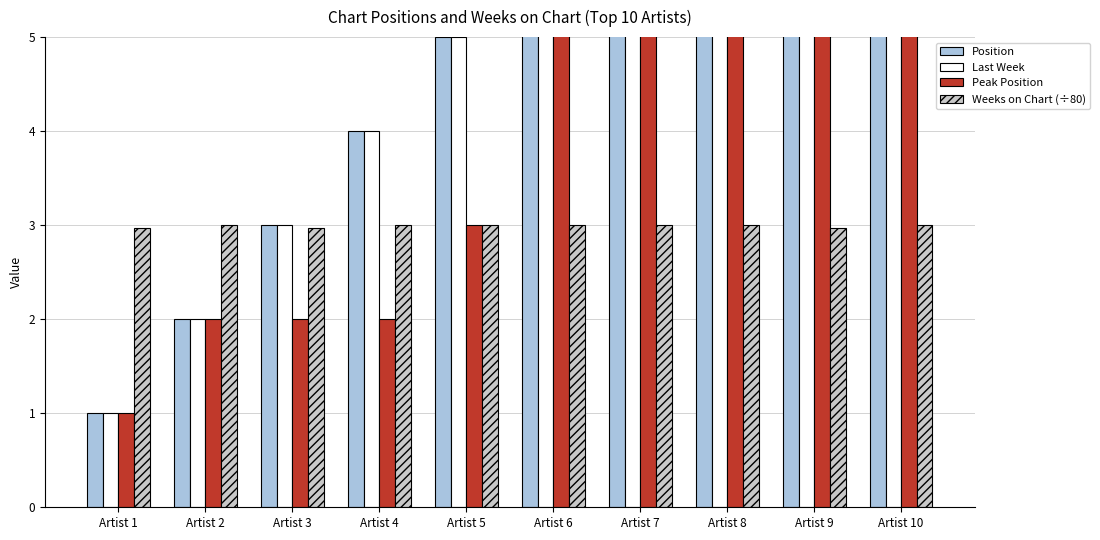

What is the lowest value of the Peak Position series?

1.0